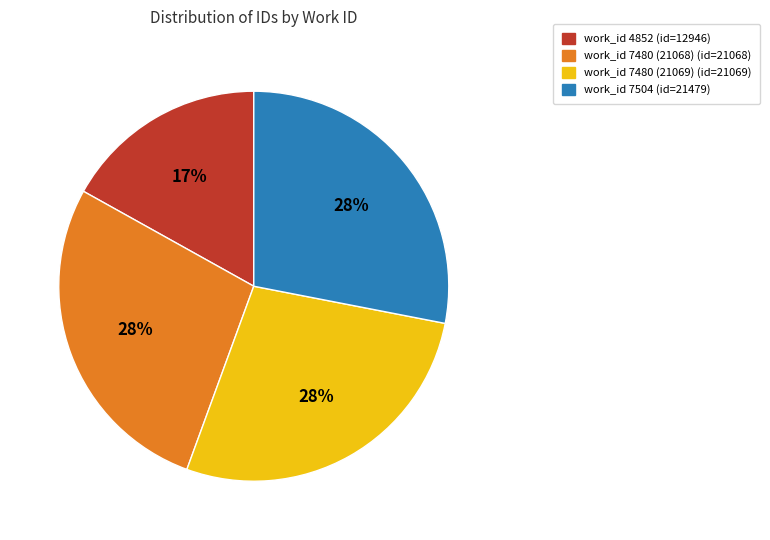

To the nearest percent, what is the difference between the largest and smallest slice percentages?

11%